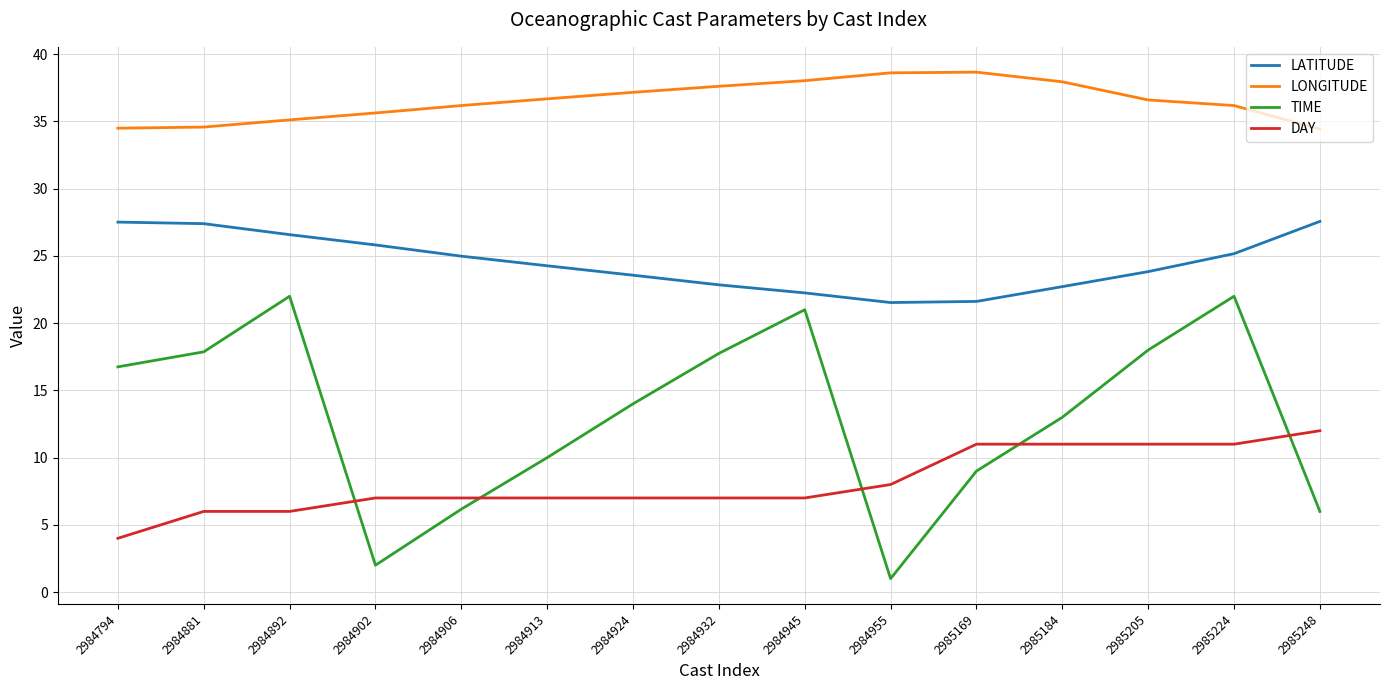

Rank the series at 2984924 from highest to lowest value.

LONGITUDE, LATITUDE, TIME, DAY